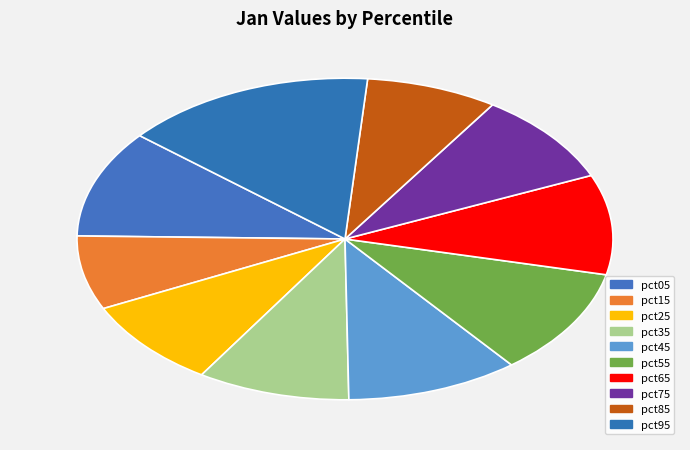

How many slices are in this pie chart?

10